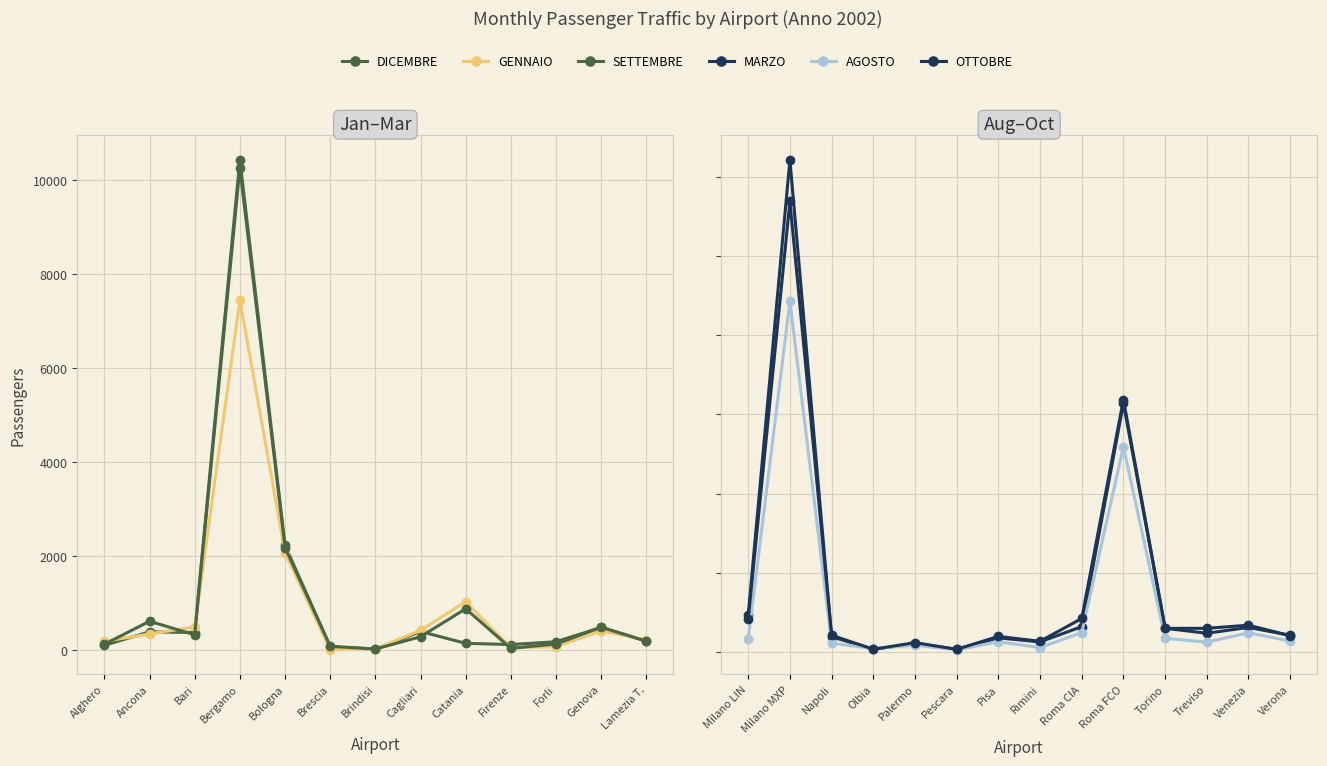

What is the sum of the GENNAIO values at Milano MXP and Bergamo?

28302